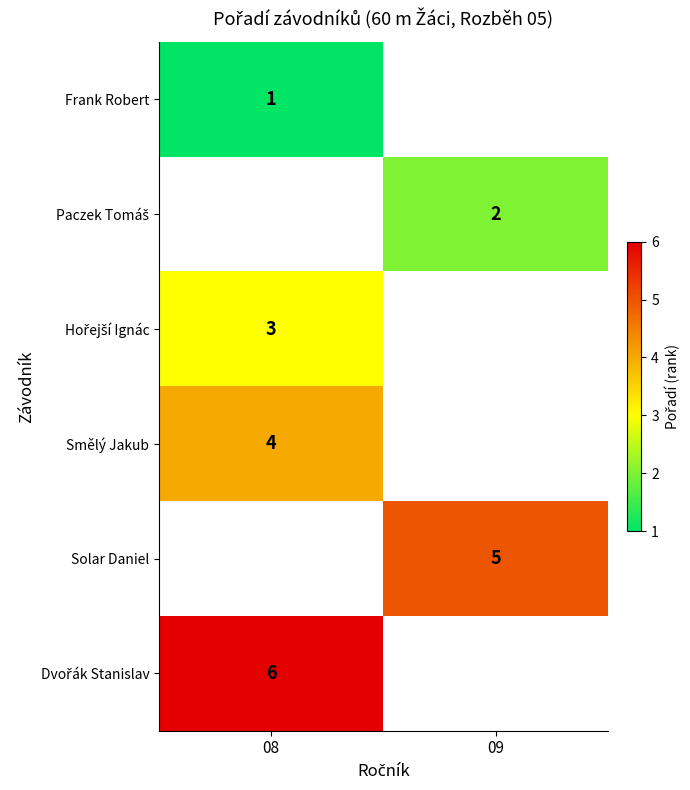

Is it true that Frank Robert equals 1 at 08?

True